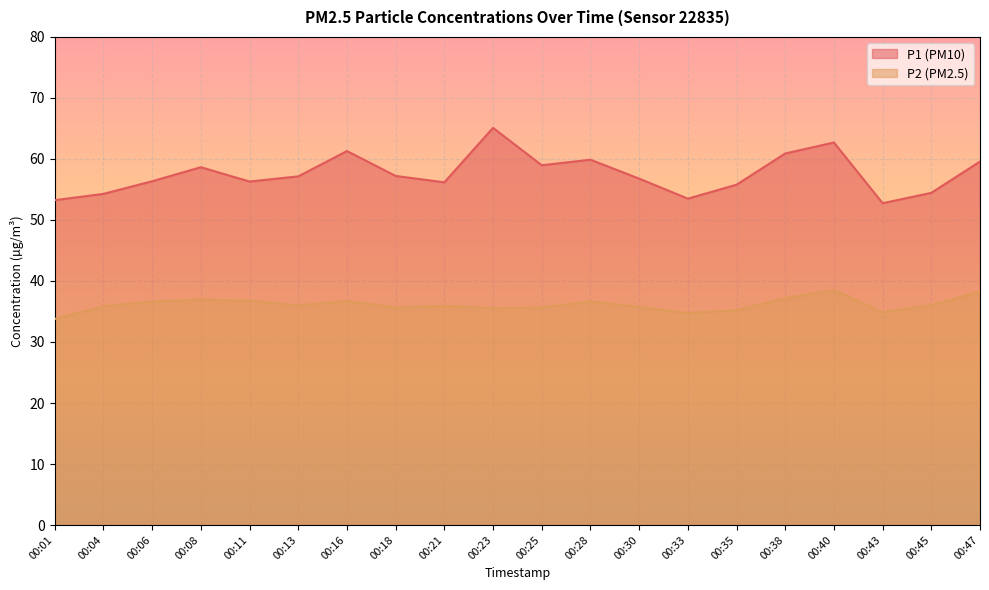

List the labels in order of P1 value, smallest first.

00:43, 00:01, 00:33, 00:04, 00:45, 00:35, 00:21, 00:11, 00:06, 00:30, 00:13, 00:18, 00:08, 00:25, 00:47, 00:28, 00:38, 00:16, 00:40, 00:23